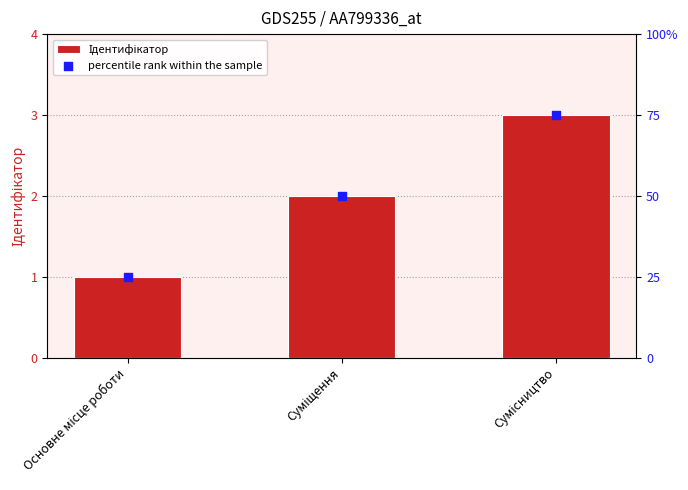

At how many categories does at least one series exceed 8?

3